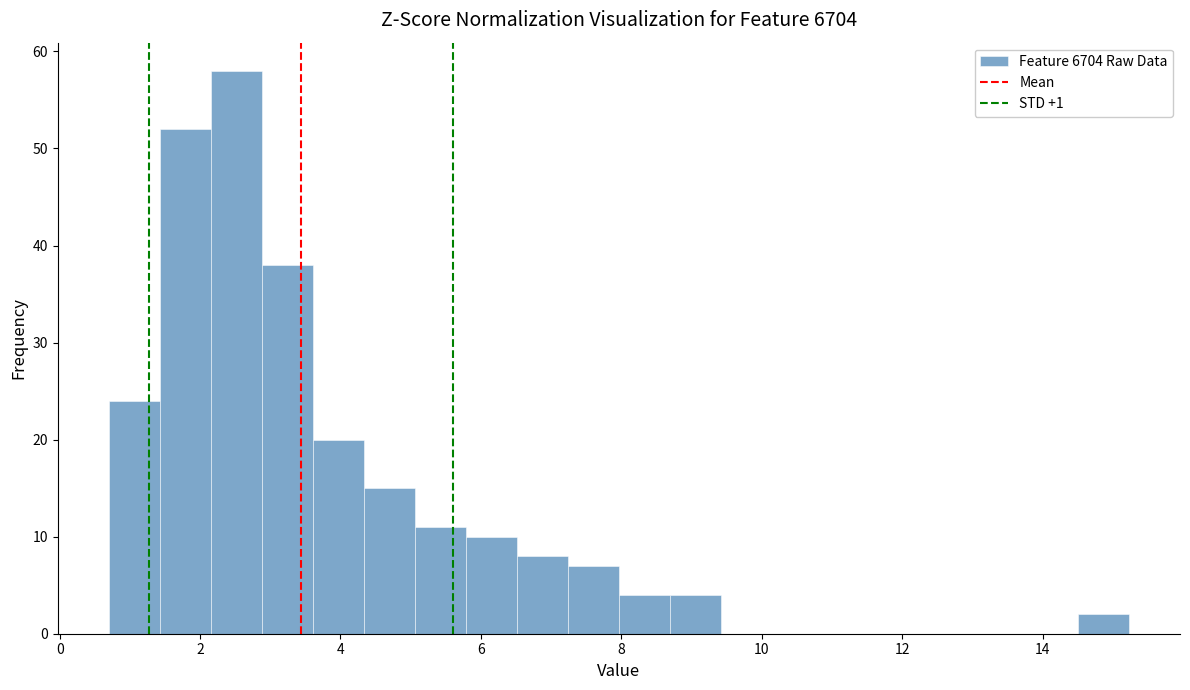

Read against the x-axis, roughly where is the centre of the tallest bar?

2.6